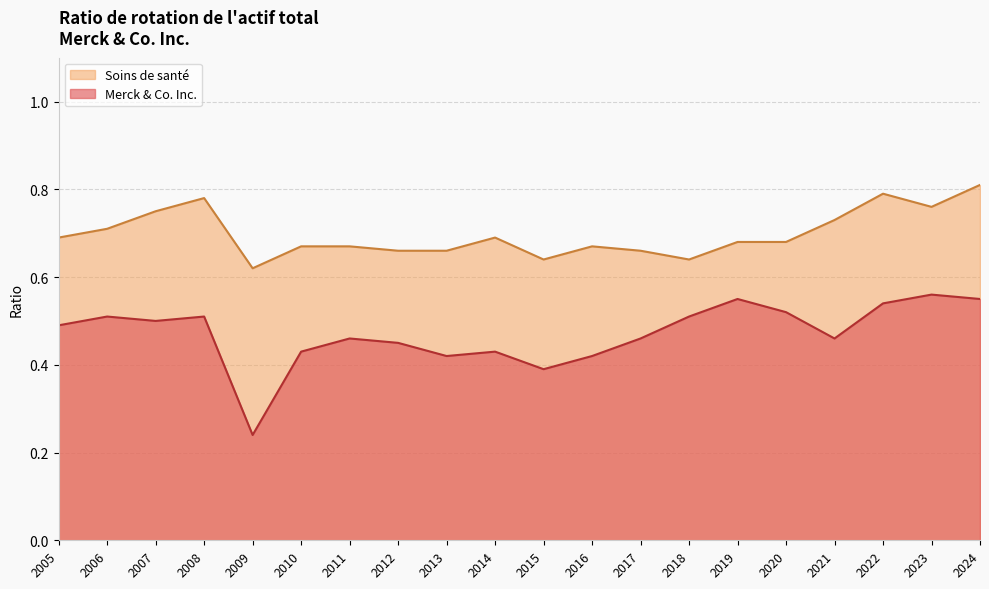

List the series in order of their overall mean, lowest first.

Merck & Co. Inc., Soins de santé